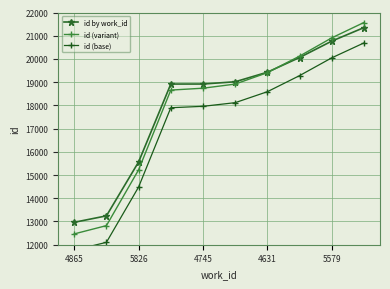

What is the label of the 1st point from the right?

9